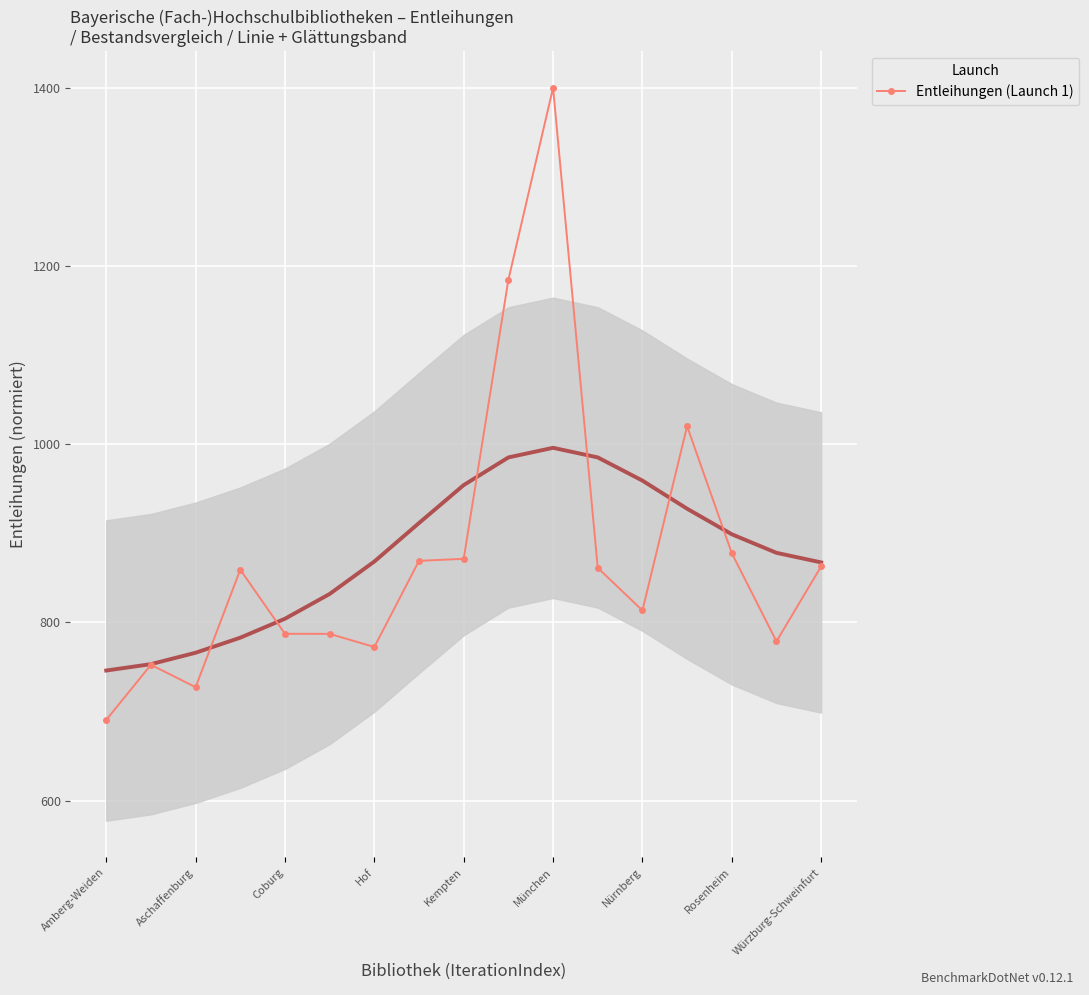

At which category does Entleihungen (Launch 1) reach its first local valley?

Aschaffenburg